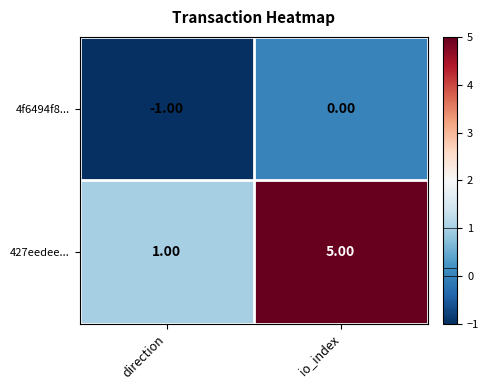

Rank the series by their average value, from highest to lowest.

427eedee..., 4f6494f8...